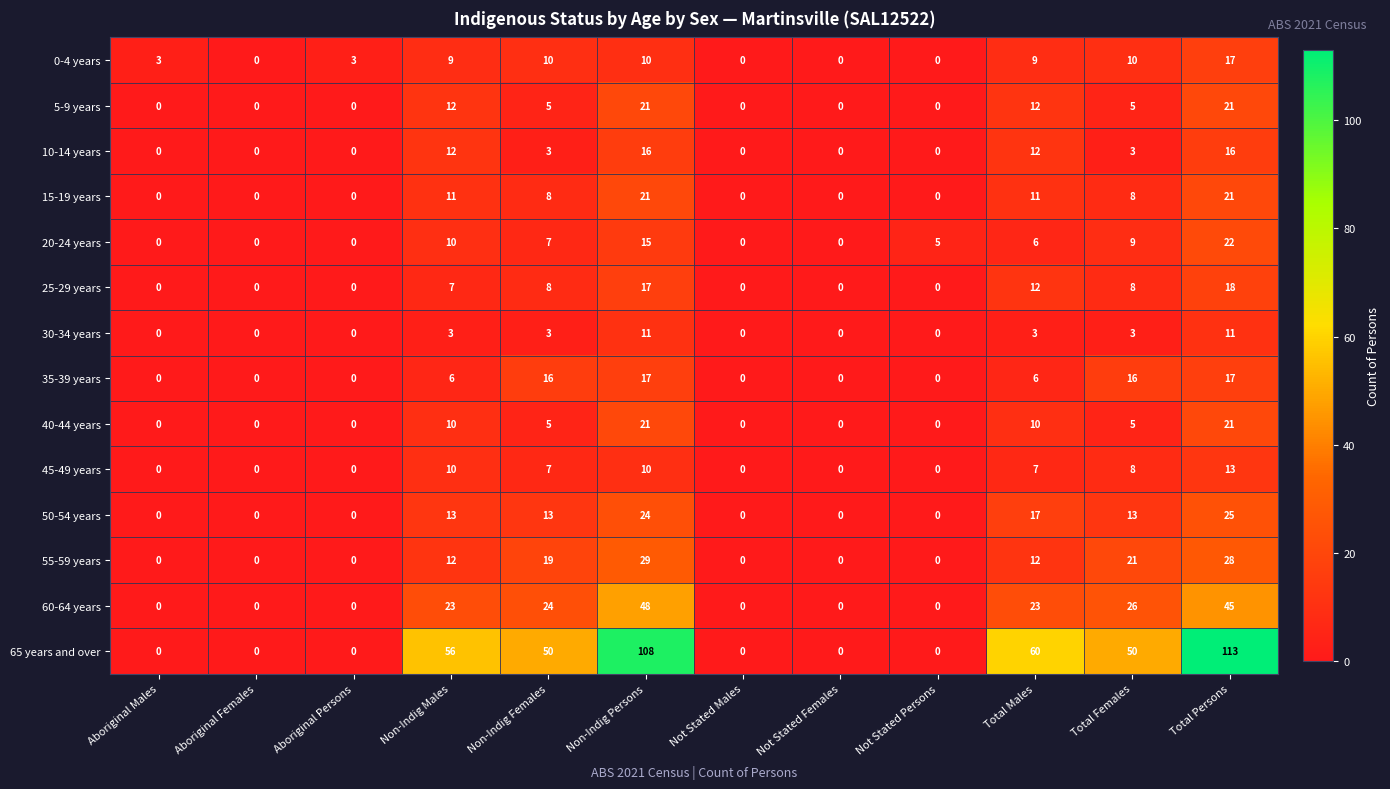

True or false: 60-64 years has a value of 24 at Non-Indig Females.

True